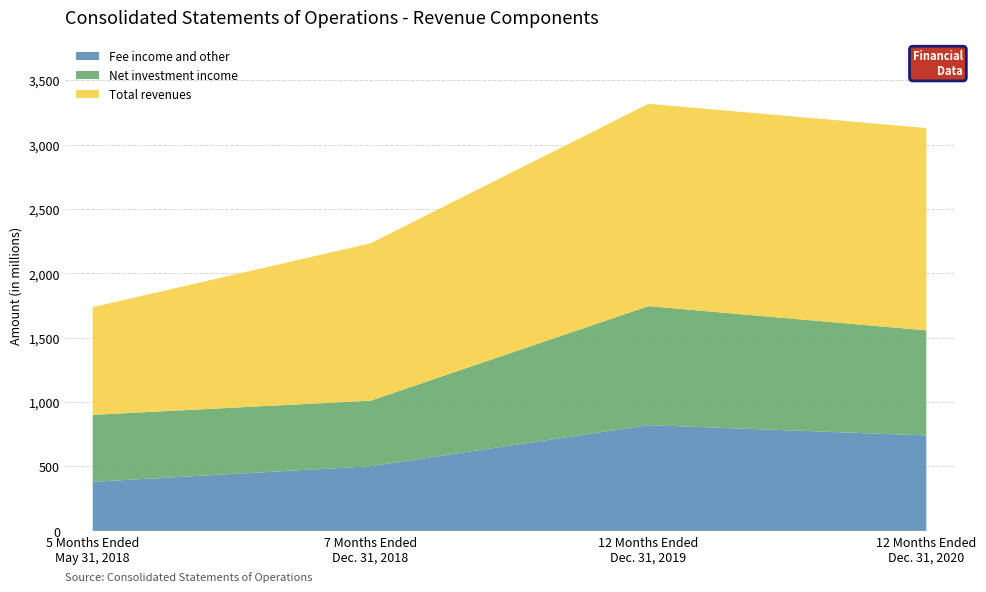

Reading left to right, extract all data points from this chart.

Fee income and other: 381	502	821	741
Net investment income: 520	509	924	816
Total revenues: 836	1222	1571	1571